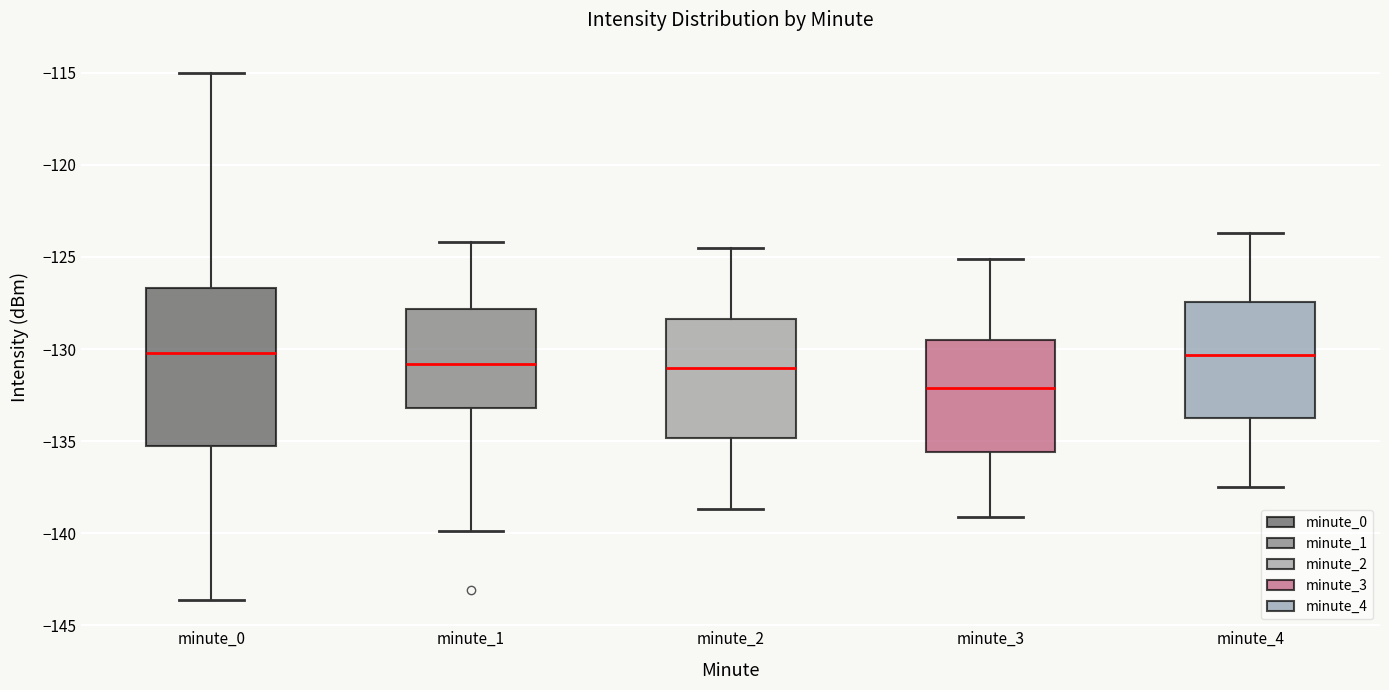

Reading left to right, transcribe this box plot: for each box, give where its median line is, the range the box spans, and where its two whiskers end, as read against the y-axis. The values are not printed on the chart, so give them approximately, as read against the axis.

minute_0: median -130.0, box -135.5 to -126.5, whiskers -143.5 to -115.0
minute_1: median -131.0, box -133.0 to -128.0, whiskers -140.0 to -124.0
minute_2: median -131.0, box -135.0 to -128.5, whiskers -138.5 to -124.5
minute_3: median -132.0, box -135.5 to -129.5, whiskers -139.0 to -125.0
minute_4: median -130.5, box -133.5 to -127.5, whiskers -137.5 to -123.5